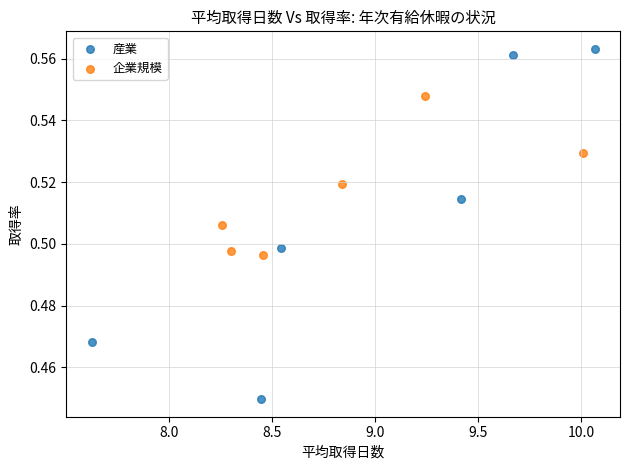

Which series contains the highest Y value?

産業